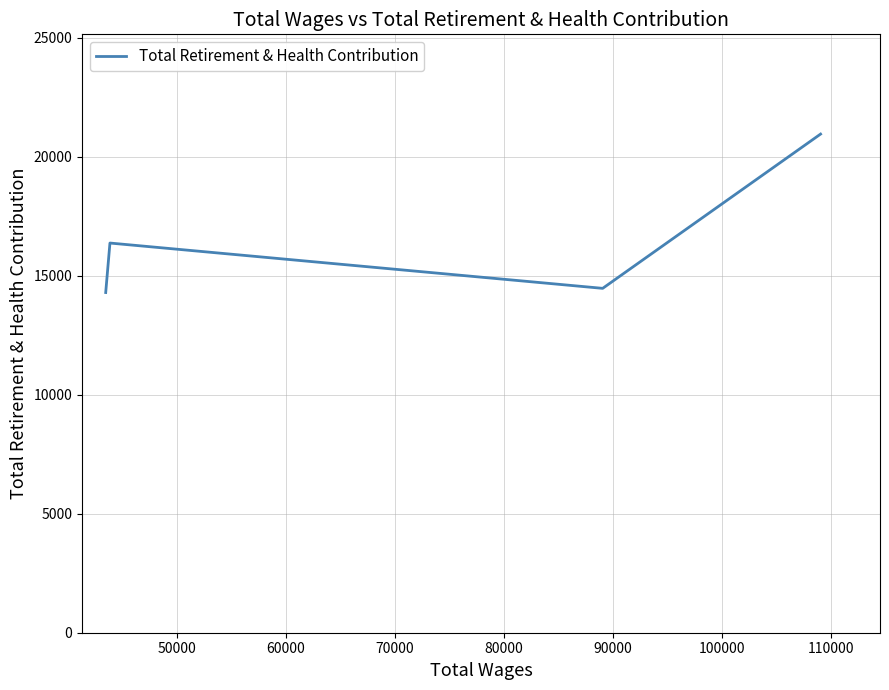

Reading left to right, transcribe all the data shown in this chart.

14297	16377	14473	20957